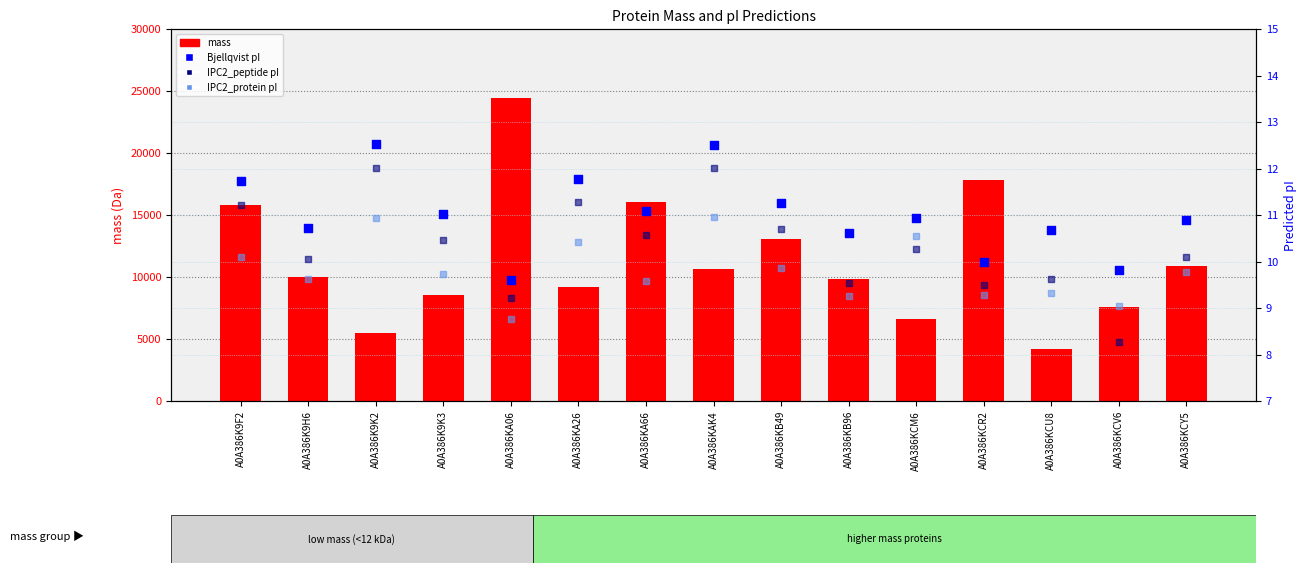

Which series contains the lowest Y value?

IPC2_peptide pI